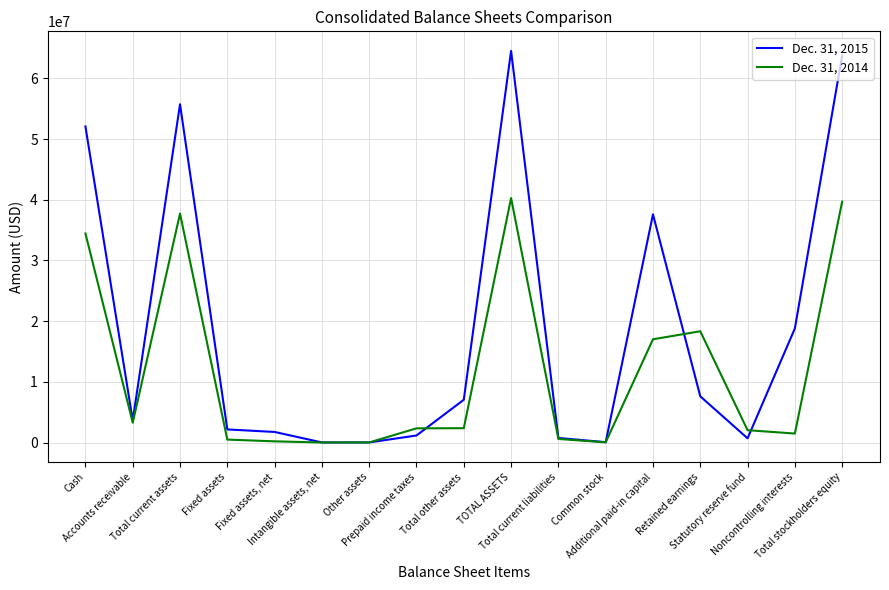

Which series has the largest range (max minus min)?

Dec. 31, 2015